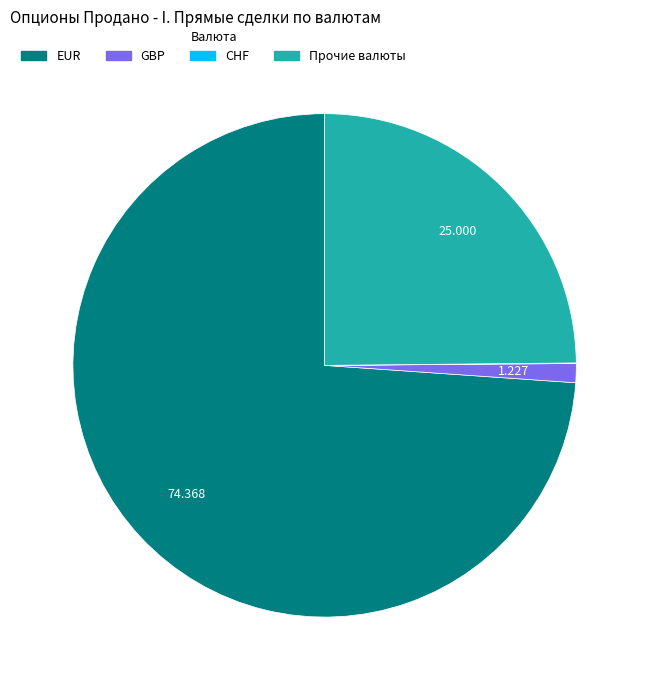

Which category has the biggest portion of the pie?

EUR